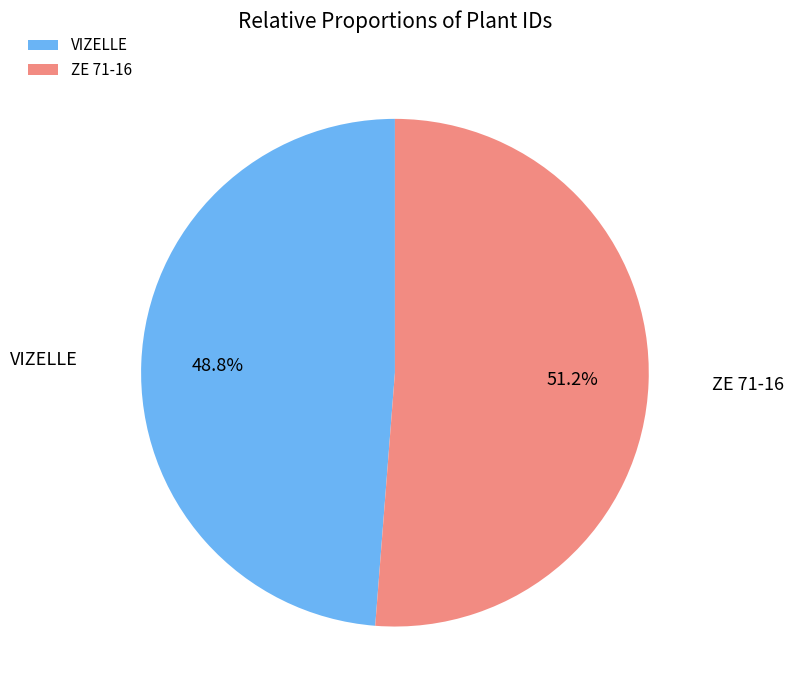

Which has a higher value, VIZELLE or ZE 71-16?

ZE 71-16